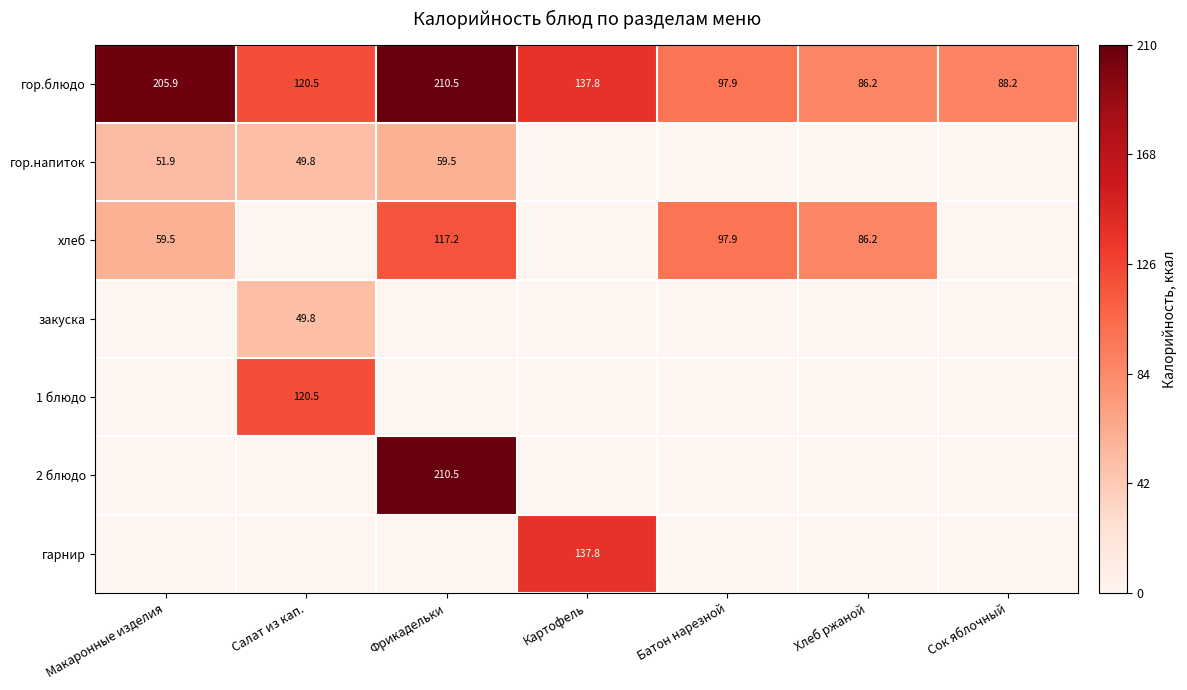

Rank the categories by гор.блюдо value from lowest to highest.

Хлеб ржаной, Сок яблочный, Батон нарезной, Салат из кап., Картофель, Макаронные изделия, Фрикадельки